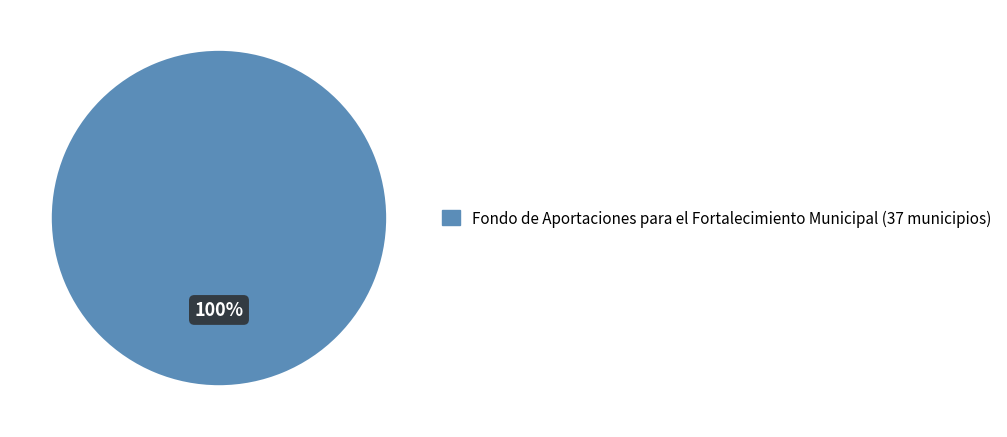

How many slices are in this pie chart?

1